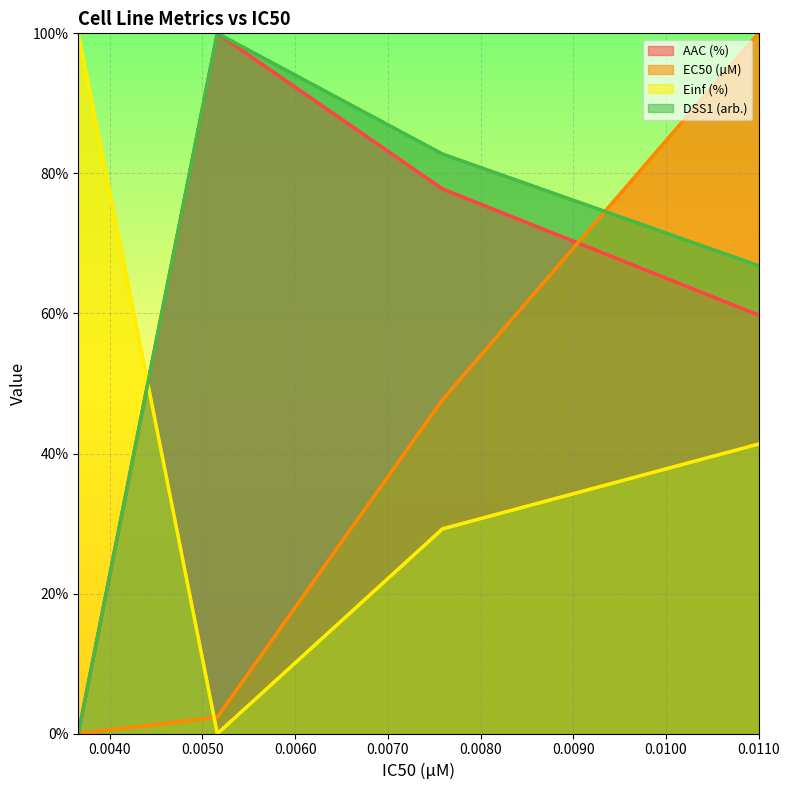

Count the number of categories in the chart.

4